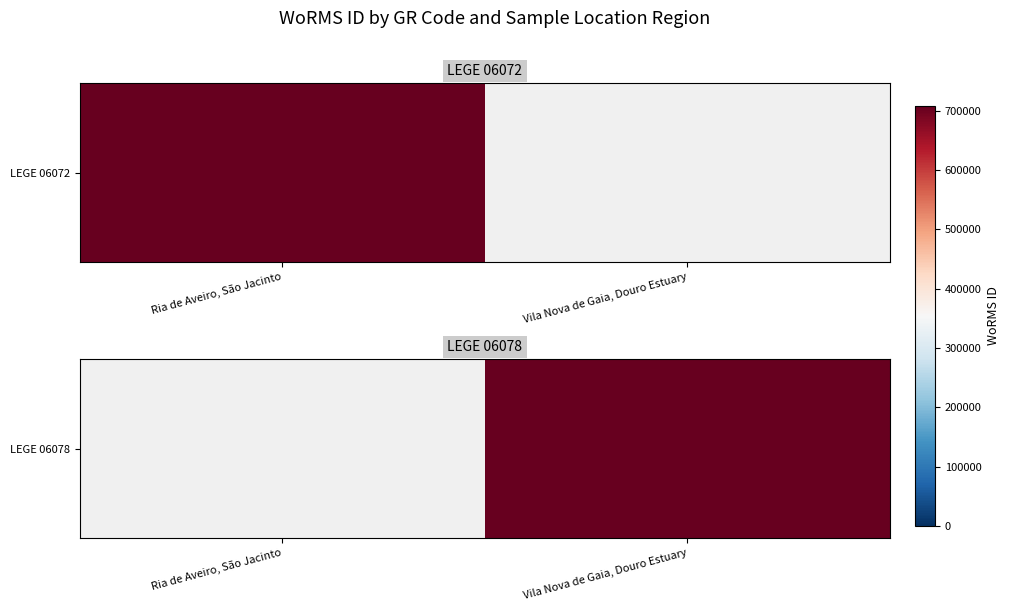

Count the number of categories in the chart.

2